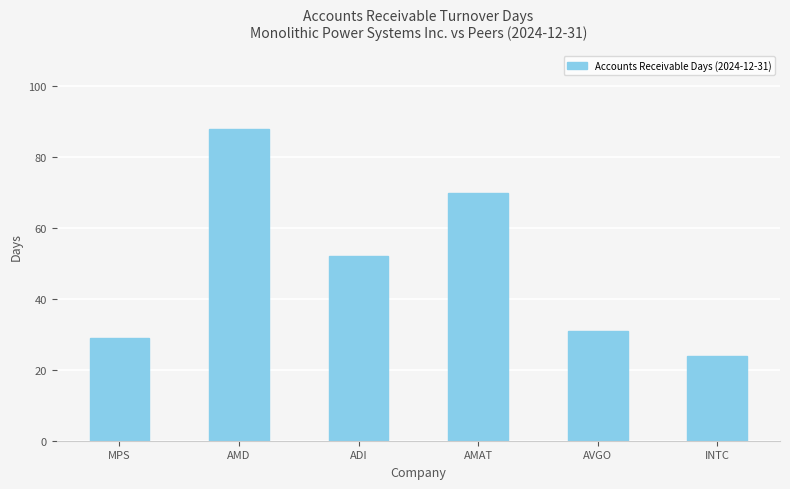

What is the difference between the maximum and minimum values?

64